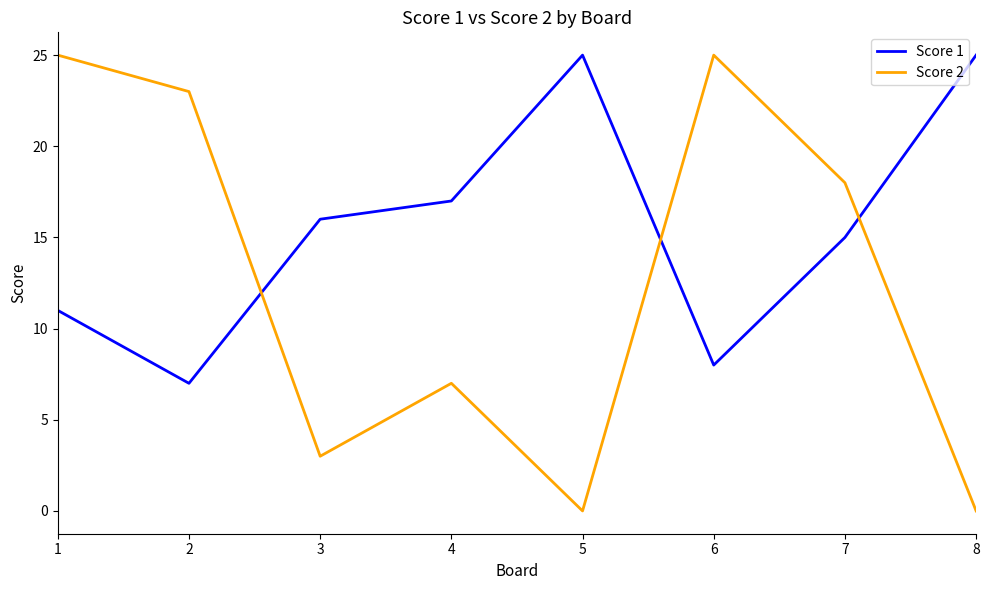

What are all the series names shown in the legend?

Score 1, Score 2